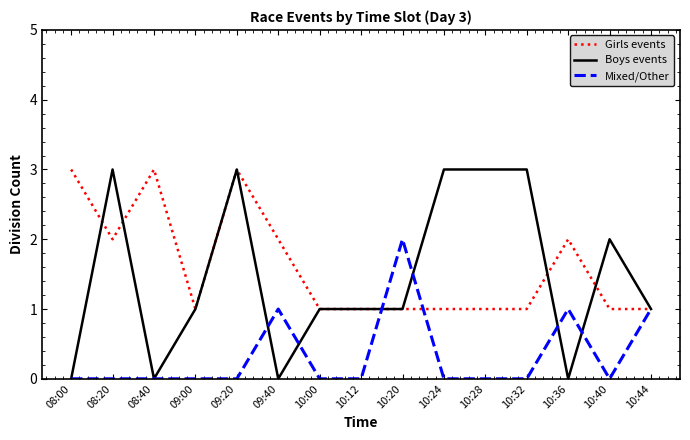

What are all the series names shown in the legend?

Girls events, Boys events, Mixed/Other